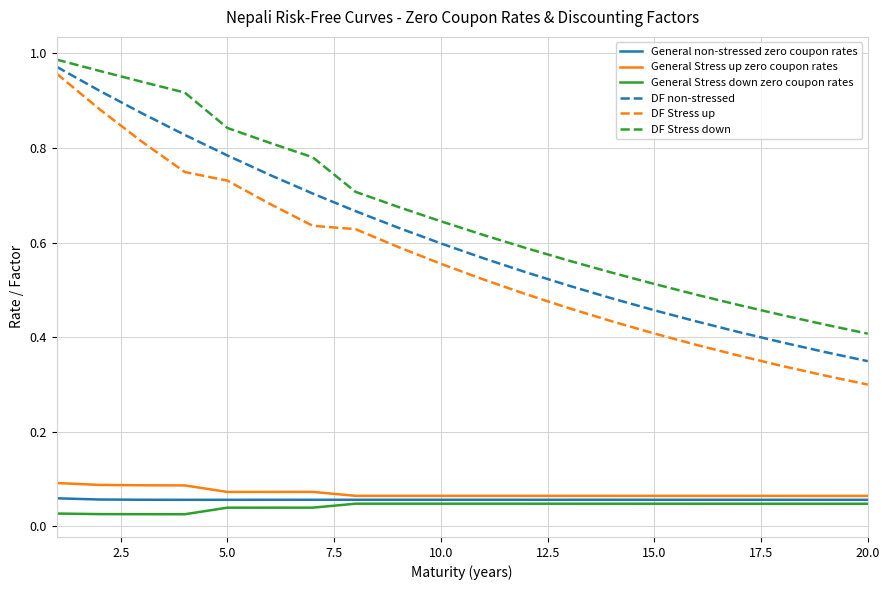

Which series has the largest range (max minus min)?

DF Stress up